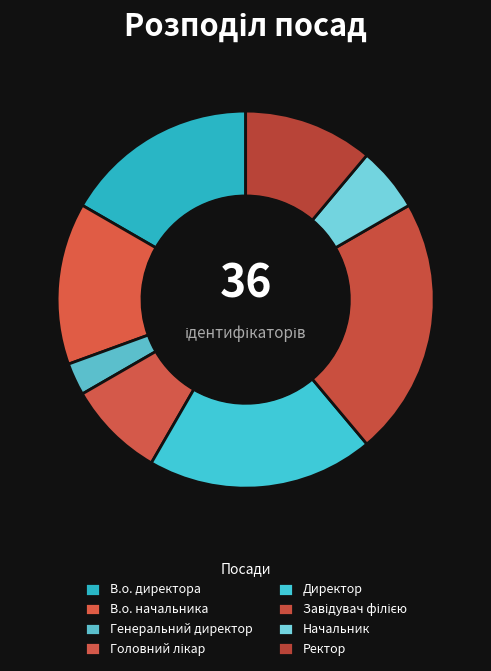

How many segments does this pie chart have?

8